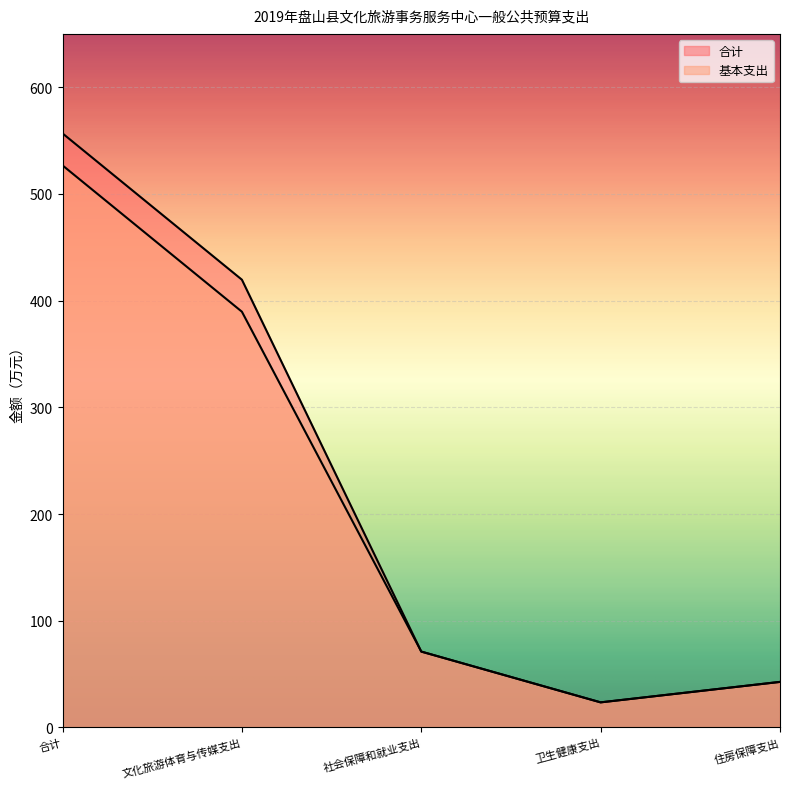

The value of 合计 at 社会保障和就业支出 is 41.2. True or false?

False